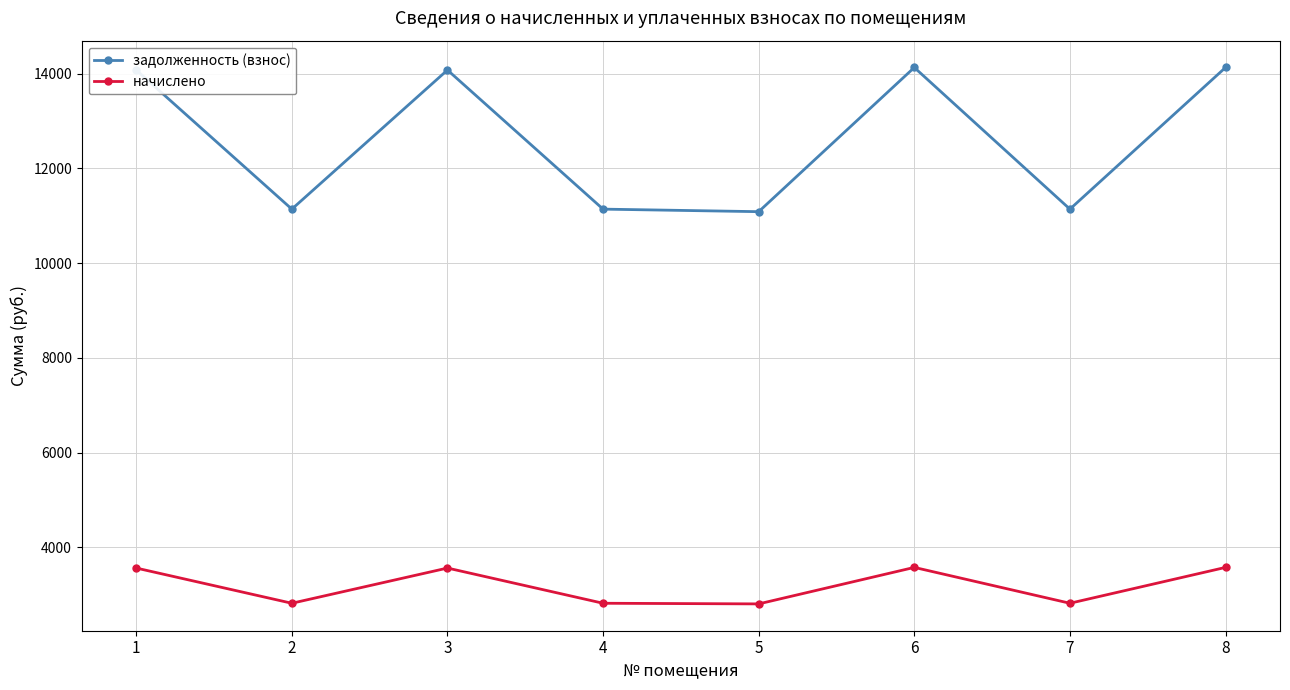

How many lines are shown in the chart?

2